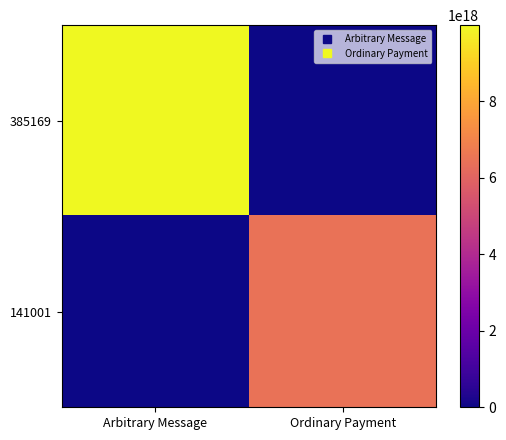

Which series has the largest total across all categories?

385169